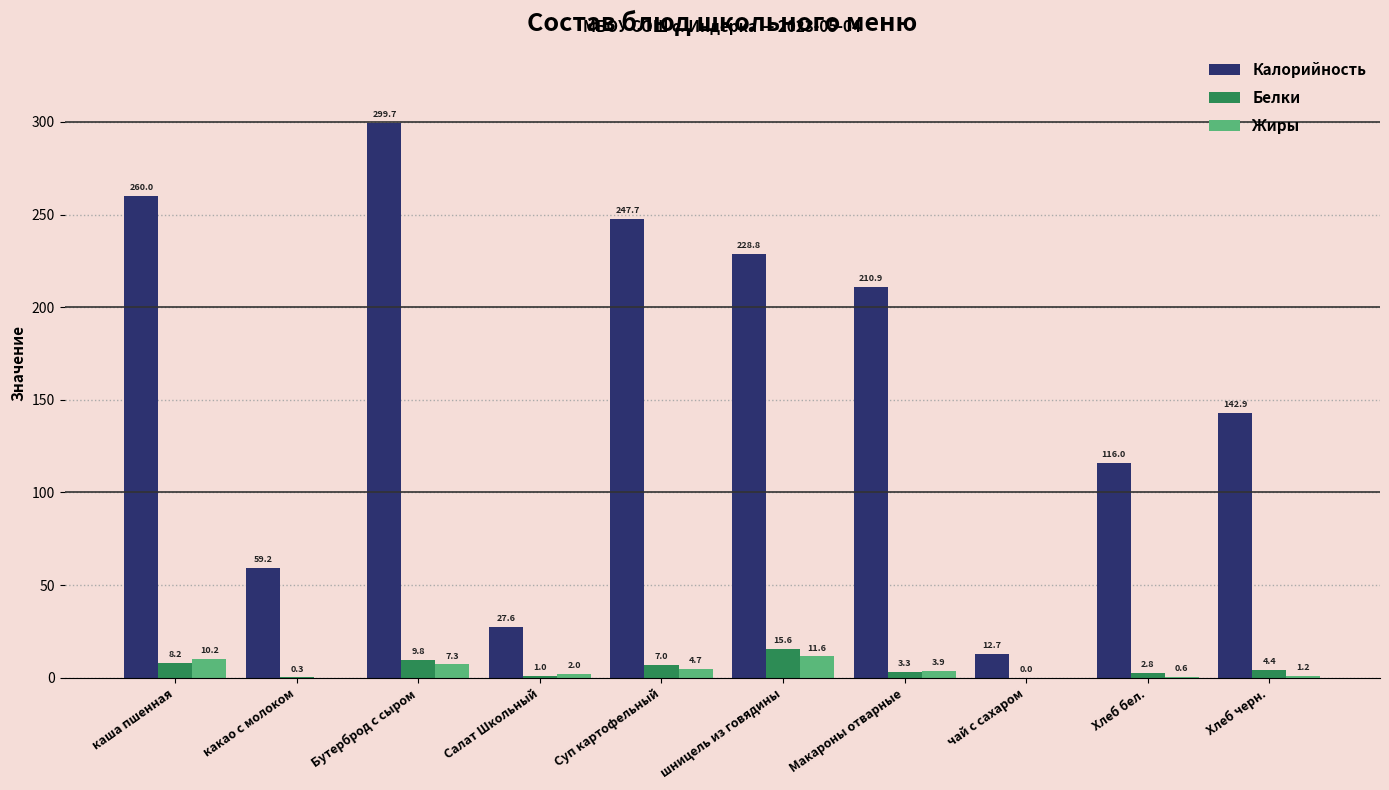

Which series has the widest spread of values?

Калорийность